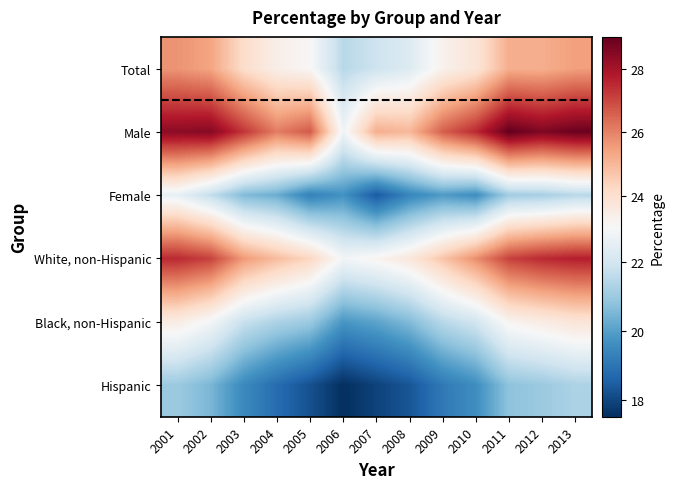

Count the number of categories in the chart.

13